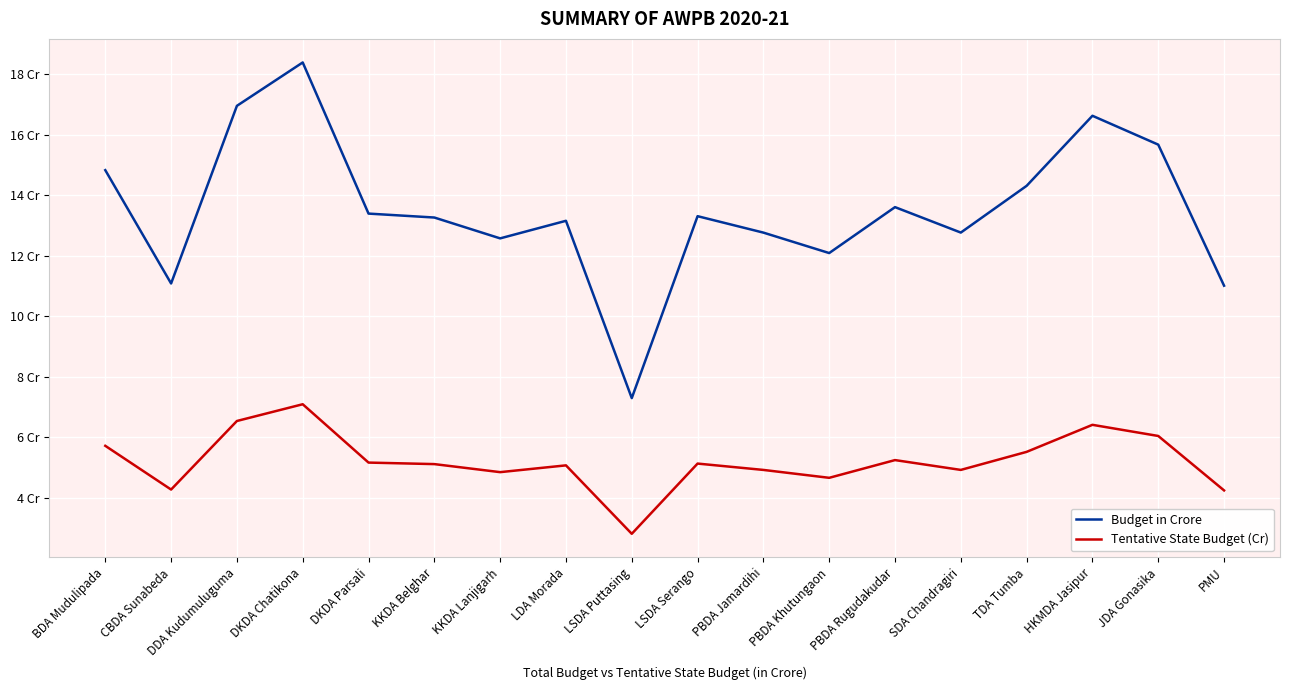

What is the highest value of the Tentative State Budget (Cr) series?

7.1